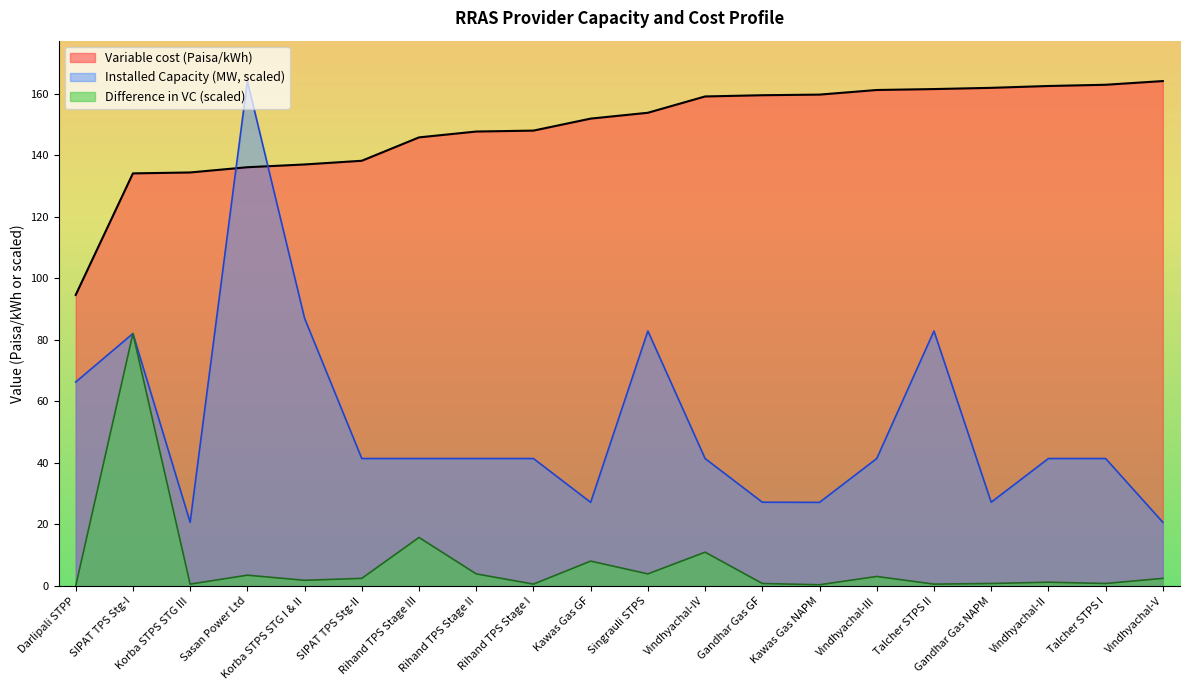

Reading left to right, list all the values displayed in this chart.

Installed Capacity (MW): Darlipali STPP=66.3	SIPAT TPS Stg-I=82.0	Korba STPS STG III=20.7	Sasan Power Ltd=164.1	Korba STPS STG I & II=87.0	SIPAT TPS Stg-II=41.4	Rihand TPS Stage III=41.4	Rihand TPS Stage II=41.4	Rihand TPS Stage I=41.4	Kawas Gas GF=27.2	Singrauli STPS=82.9	Vindhyachal-IV=41.4	Gandhar Gas GF=27.2	Kawas Gas NAPM=27.2	Vindhyachal-III=41.4	Talcher STPS II=82.9	Gandhar Gas NAPM=27.2	Vindhyachal-II=41.4	Talcher STPS I=41.4	Vindhyachal-V=20.7
Variable cost (Paisa/kWh): Darlipali STPP=94.6	SIPAT TPS Stg-I=134.1	Korba STPS STG III=134.4	Sasan Power Ltd=136.1	Korba STPS STG I & II=137.0	SIPAT TPS Stg-II=138.2	Rihand TPS Stage III=145.8	Rihand TPS Stage II=147.7	Rihand TPS Stage I=148.0	Kawas Gas GF=151.9	Singrauli STPS=153.8	Vindhyachal-IV=159.1	Gandhar Gas GF=159.5	Kawas Gas NAPM=159.7	Vindhyachal-III=161.2	Talcher STPS II=161.5	Gandhar Gas NAPM=161.9	Vindhyachal-II=162.5	Talcher STPS I=162.9	Vindhyachal-V=164.1
Difference in VC: Darlipali STPP=0.0	SIPAT TPS Stg-I=82.0	Korba STPS STG III=0.6	Sasan Power Ltd=3.5	Korba STPS STG I & II=1.9	SIPAT TPS Stg-II=2.5	Rihand TPS Stage III=15.8	Rihand TPS Stage II=3.9	Rihand TPS Stage I=0.6	Kawas Gas GF=8.1	Singrauli STPS=3.9	Vindhyachal-IV=11.0	Gandhar Gas GF=0.8	Kawas Gas NAPM=0.4	Vindhyachal-III=3.1	Talcher STPS II=0.6	Gandhar Gas NAPM=0.8	Vindhyachal-II=1.2	Talcher STPS I=0.8	Vindhyachal-V=2.5